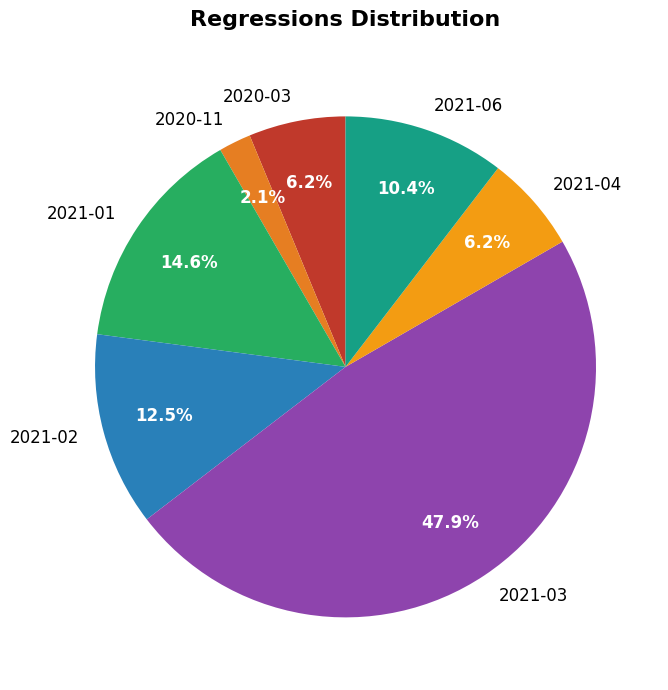

Is it true that 2021-04 is 14% of the pie?

False